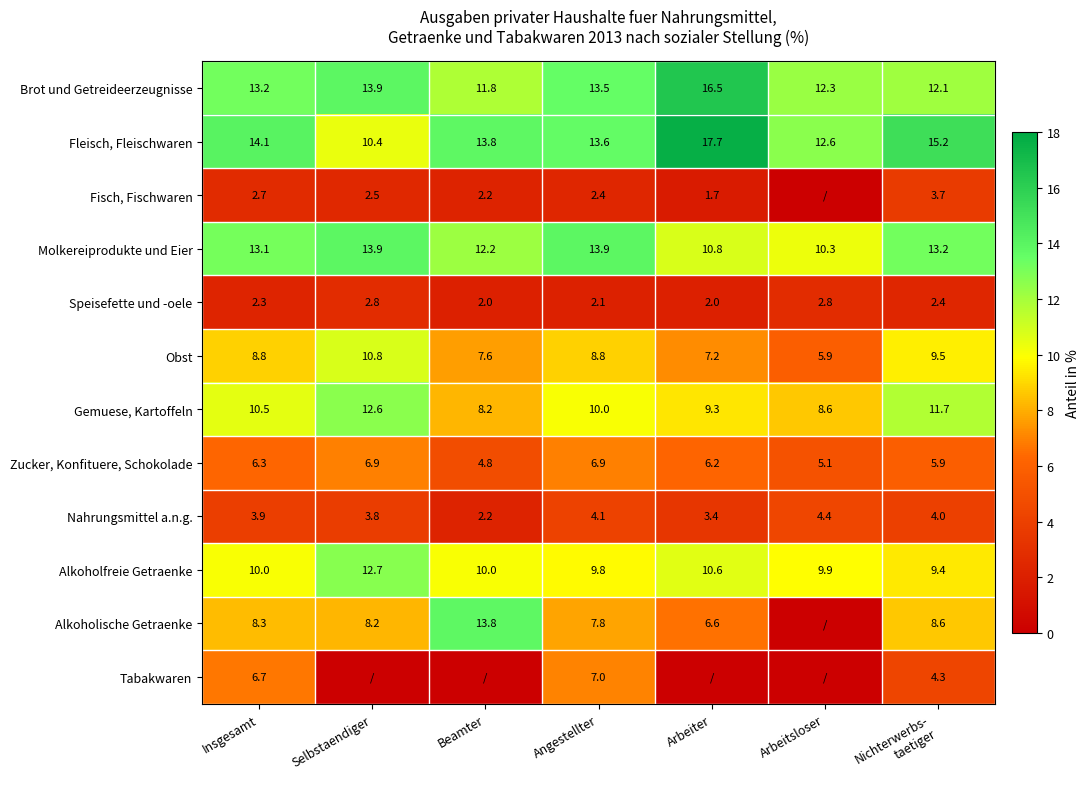

The Nahrungsmittel a.n.g. series shows 3.8 at Selbstaendiger. True or false?

True